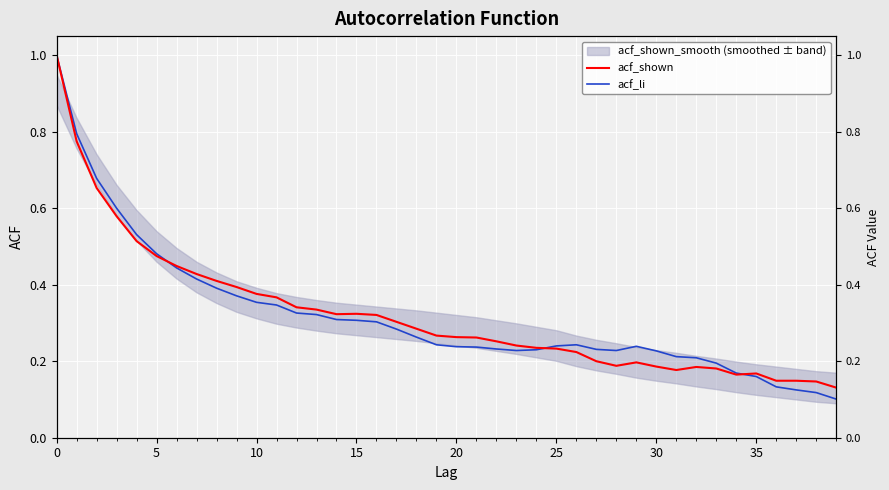

True or false: acf_shown has a value of 0.1 at 11.

False